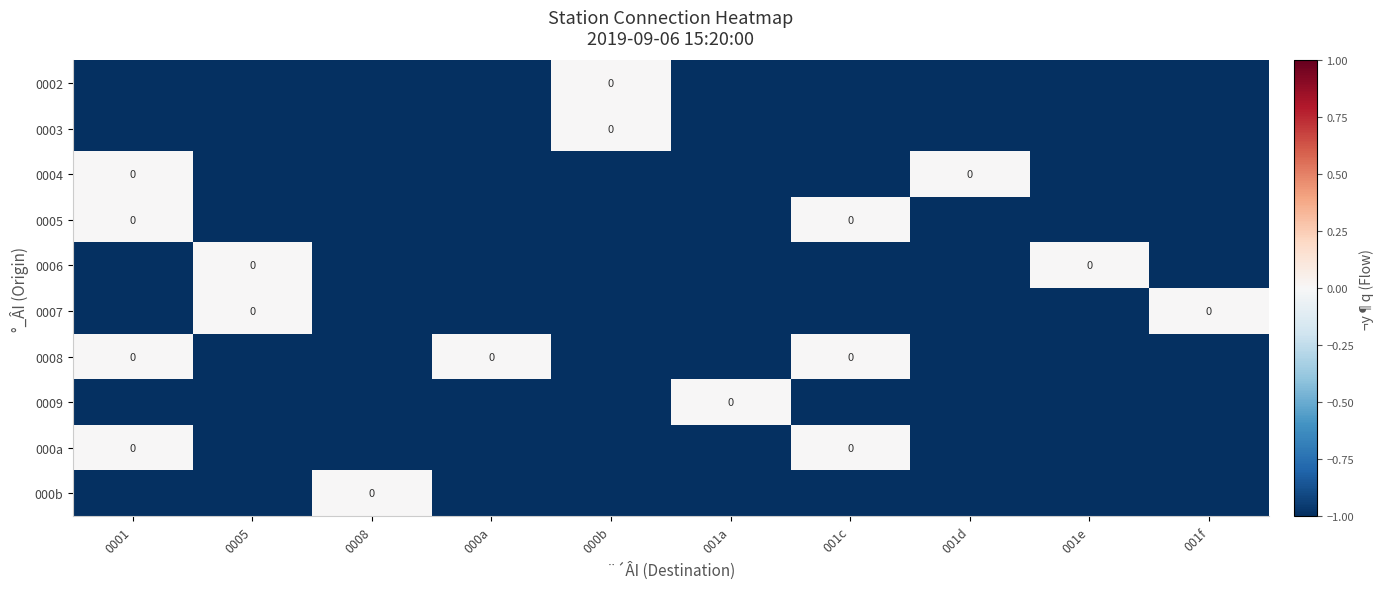

What is the difference between the maximum and minimum values in the 0002 series?

1